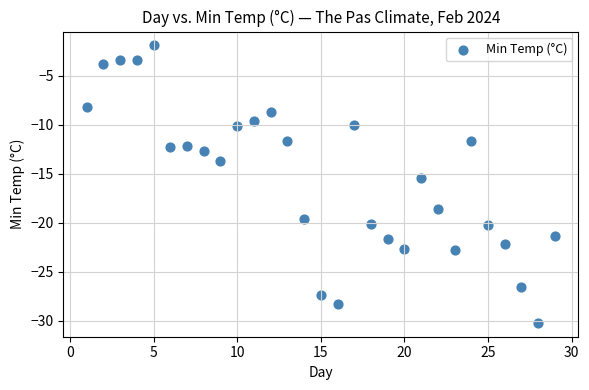

What Y value in the scatter plot is closest to -16?

-15.4